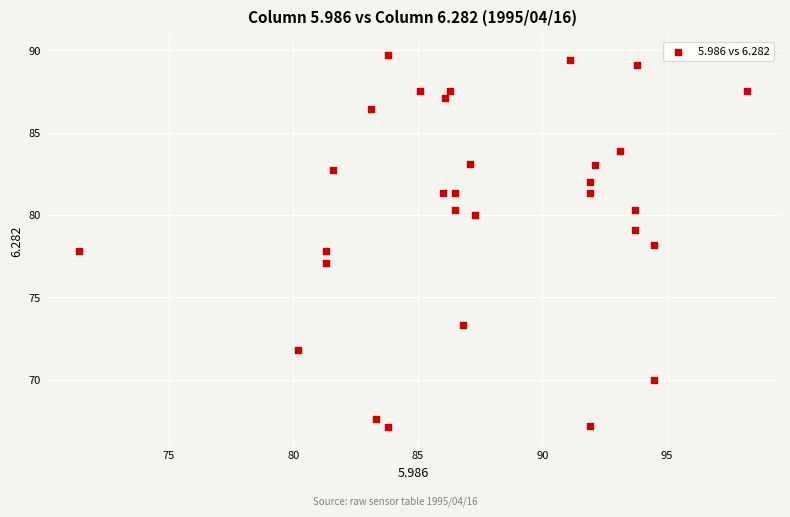

What is the range of X values (max minus min)?

26.8